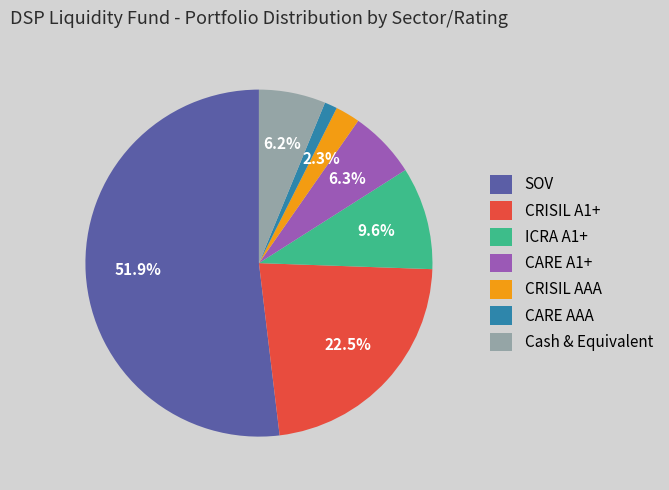

Which has a higher value, CRISIL A1+ or CARE AAA?

CRISIL A1+